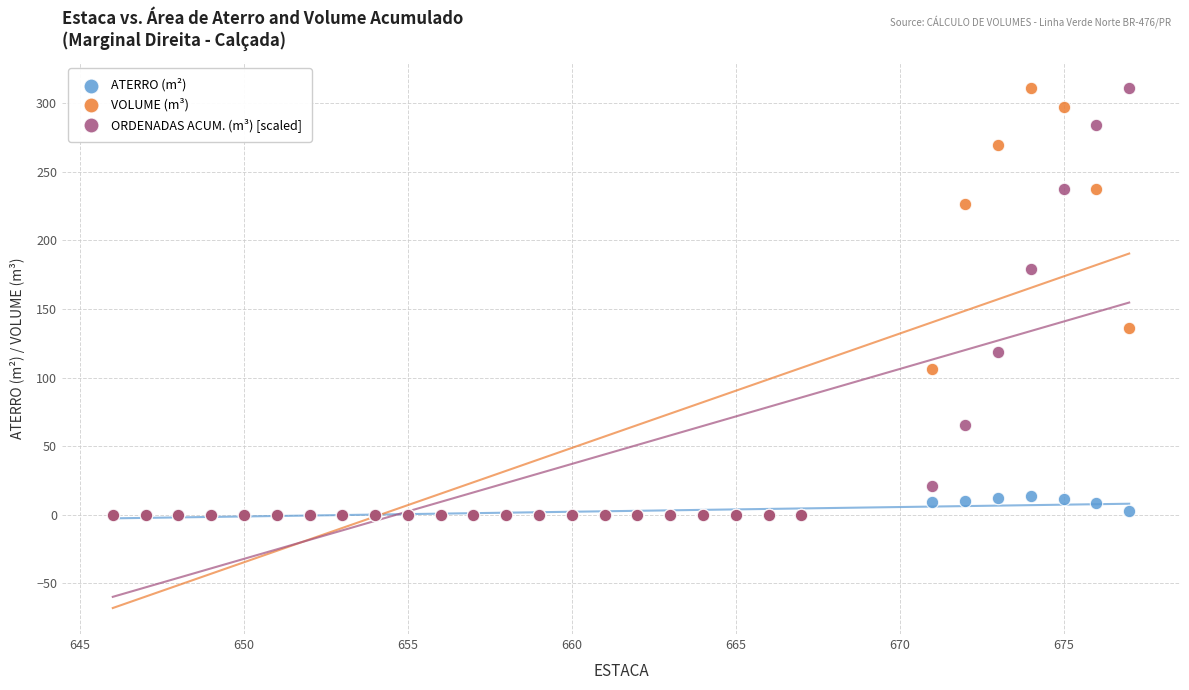

What are all the series names shown in the legend?

ATERRO (m²), VOLUME (m³), ORDENADAS ACUM. (m³) [scaled]